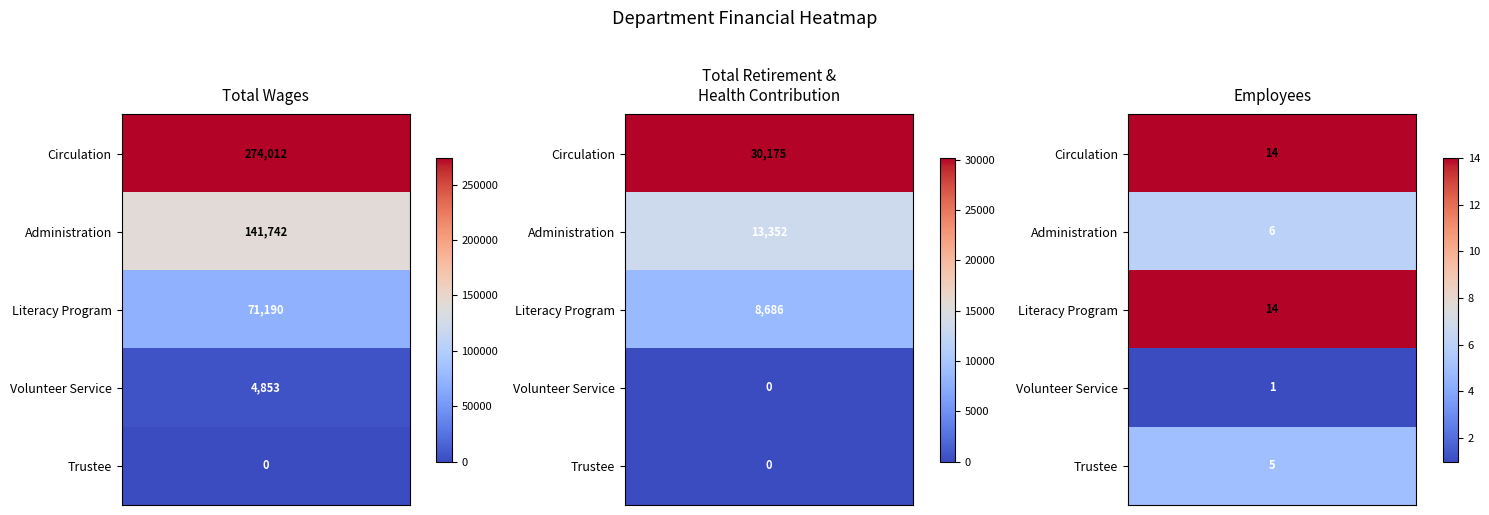

The Administration series shows 3 at 2. True or false?

False